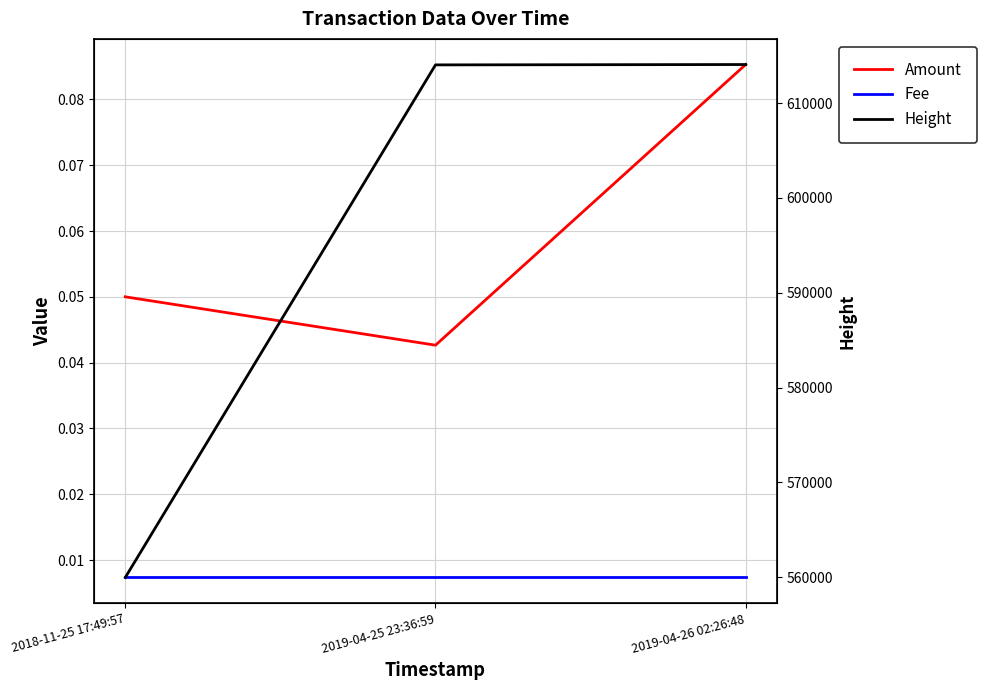

What position from the left is 2018-11-25 17:49:57?

1